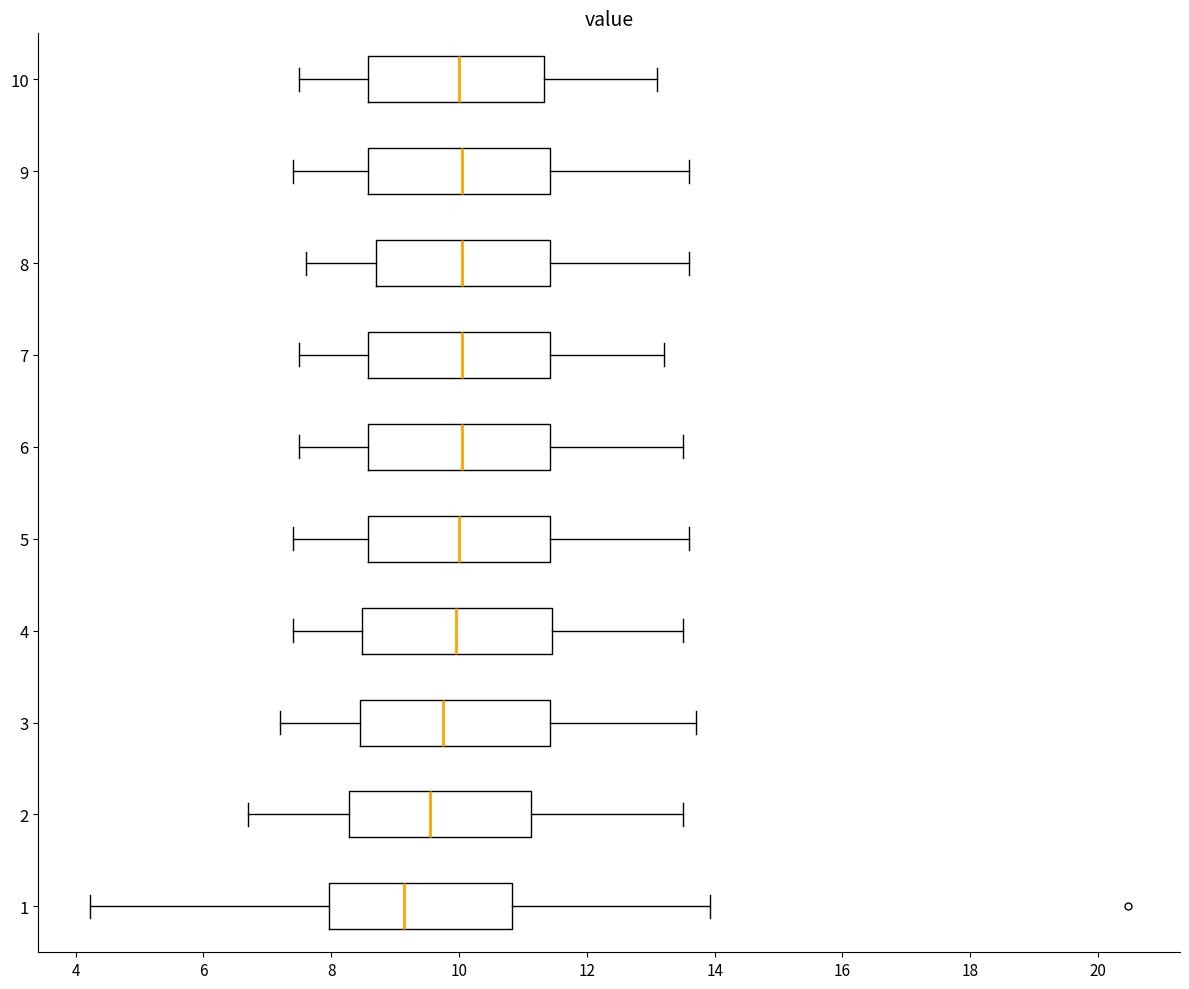

Reading bottom to top, transcribe this box plot: for each box, give where its median line is, the range the box spans, and where its two whiskers end, as read against the x-axis. The values are not printed on the chart, so give them approximately, as read against the axis.

1: median 9.2, box 8.0 to 10.8, whiskers 4.2 to 14.0
2: median 9.6, box 8.2 to 11.2, whiskers 6.8 to 13.6
3: median 9.8, box 8.4 to 11.4, whiskers 7.2 to 13.8
4: median 10.0, box 8.4 to 11.4, whiskers 7.4 to 13.6
5: median 10.0, box 8.6 to 11.4, whiskers 7.4 to 13.6
6: median 10.0, box 8.6 to 11.4, whiskers 7.6 to 13.6
7: median 10.0, box 8.6 to 11.4, whiskers 7.6 to 13.2
8: median 10.0, box 8.8 to 11.4, whiskers 7.6 to 13.6
9: median 10.0, box 8.6 to 11.4, whiskers 7.4 to 13.6
10: median 10.0, box 8.6 to 11.4, whiskers 7.6 to 13.2